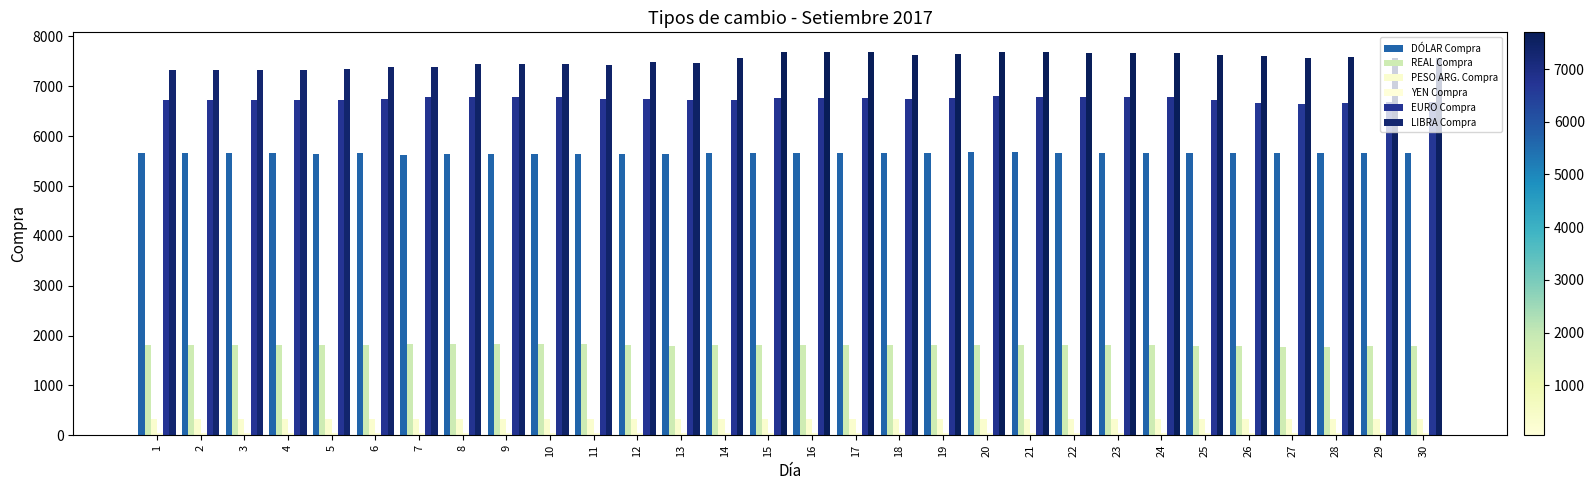

At which label does PESO ARG. Compra reach its minimum?

26